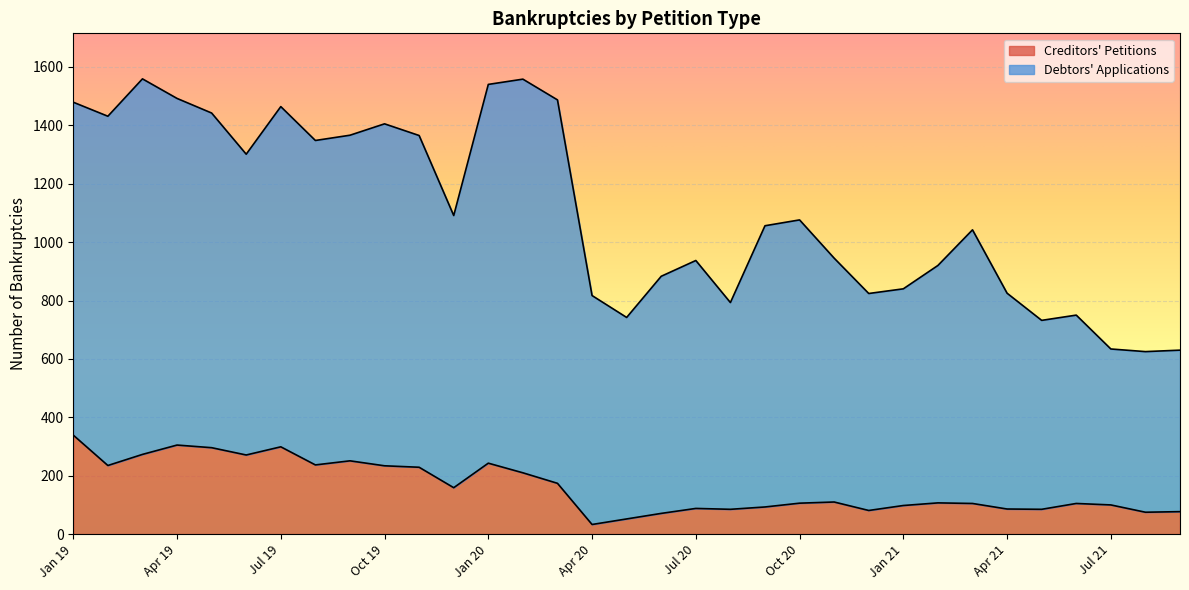

How many values in the Debtors' Applications series are below 1056?

16